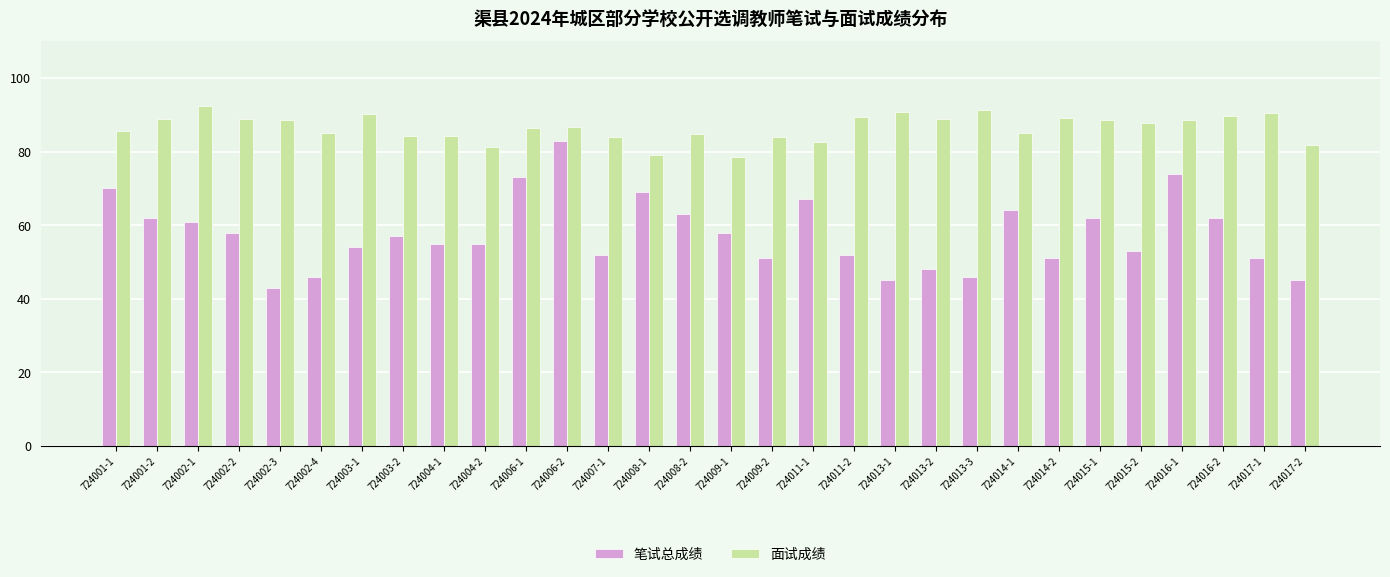

What is the approximate value of 笔试总成绩 at 724017-1?

51.0